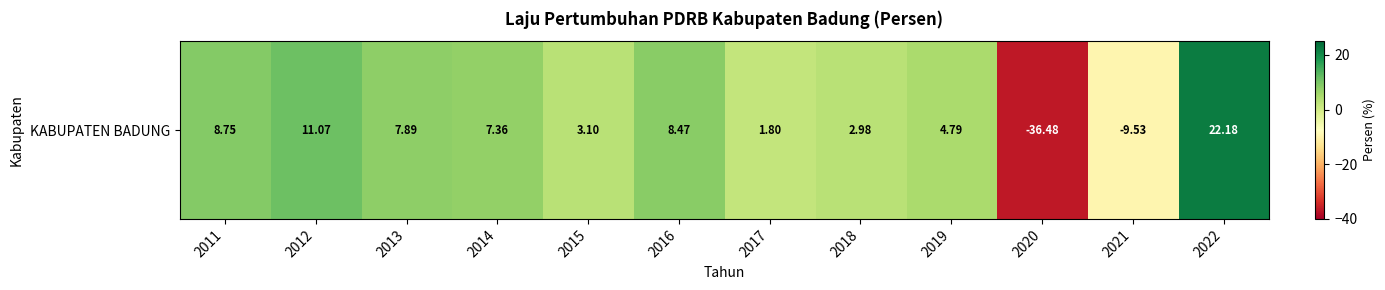

What value does the data have at 2015?

3.1